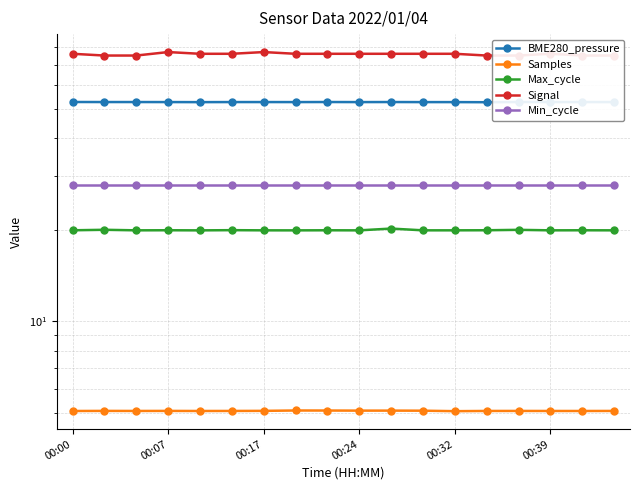

The value of Min_cycle at 00:07 is 36.8. True or false?

False